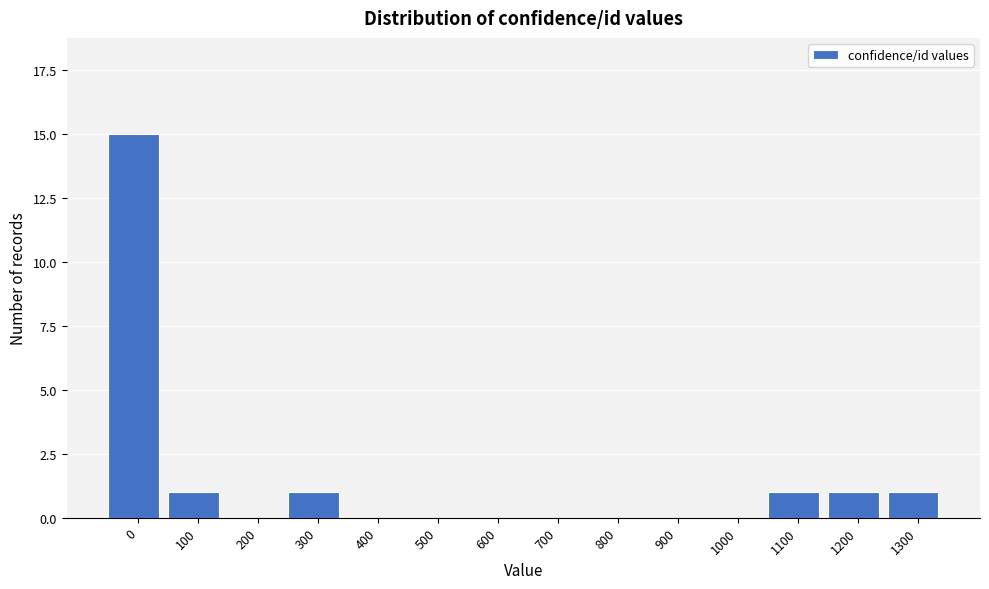

Reading left to right, extract all data points from this chart.

0=15	100=1	200=0	300=1	400=0	500=0	600=0	700=0	800=0	900=0	1000=0	1100=1	1200=1	1300=1